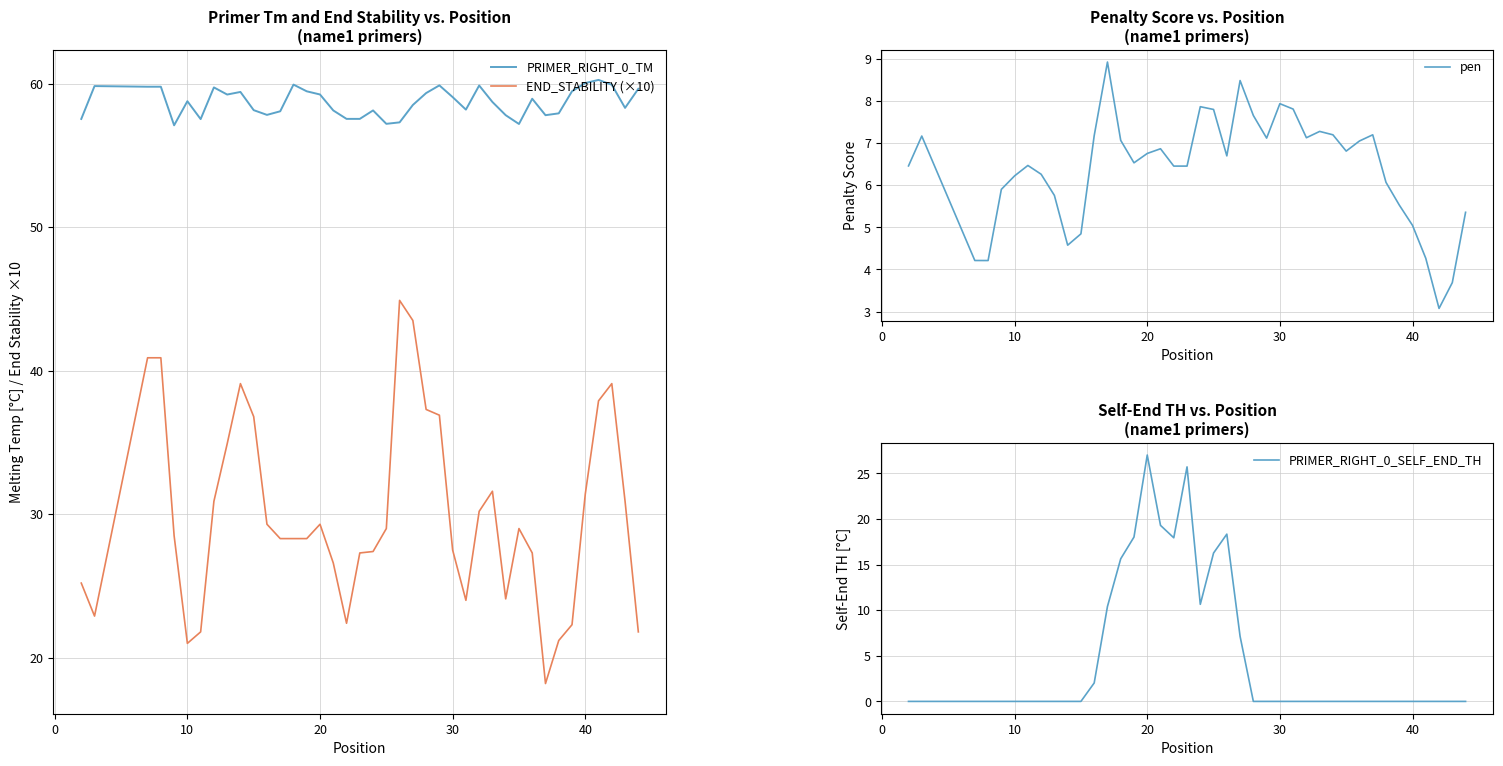

How many positive values does the PRIMER_RIGHT_0_SELF_END_TH series have?

12